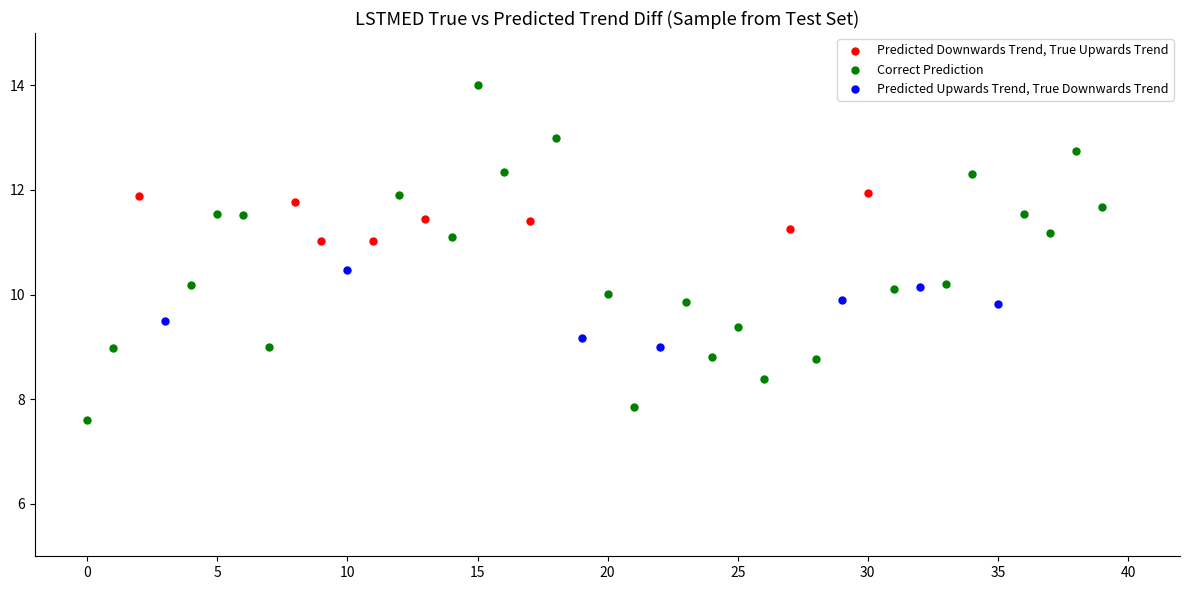

Which series reaches the maximum Y coordinate?

Correct Prediction